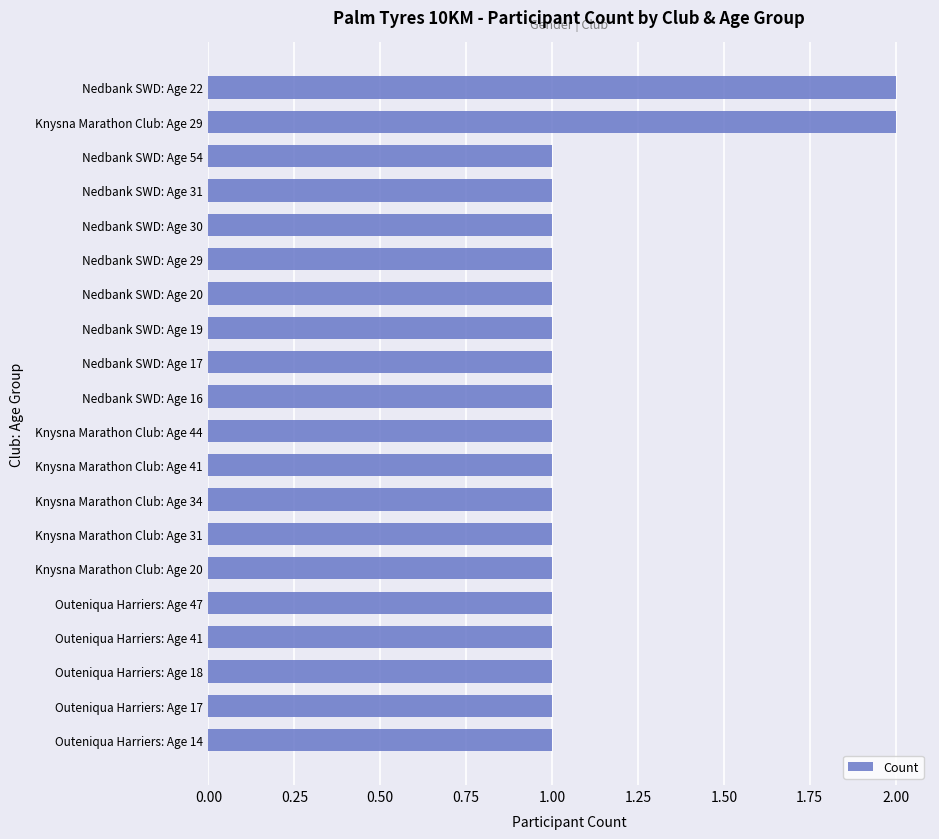

True or false: the data shows 1 at Outeniqua Harriers: Age 17.

True